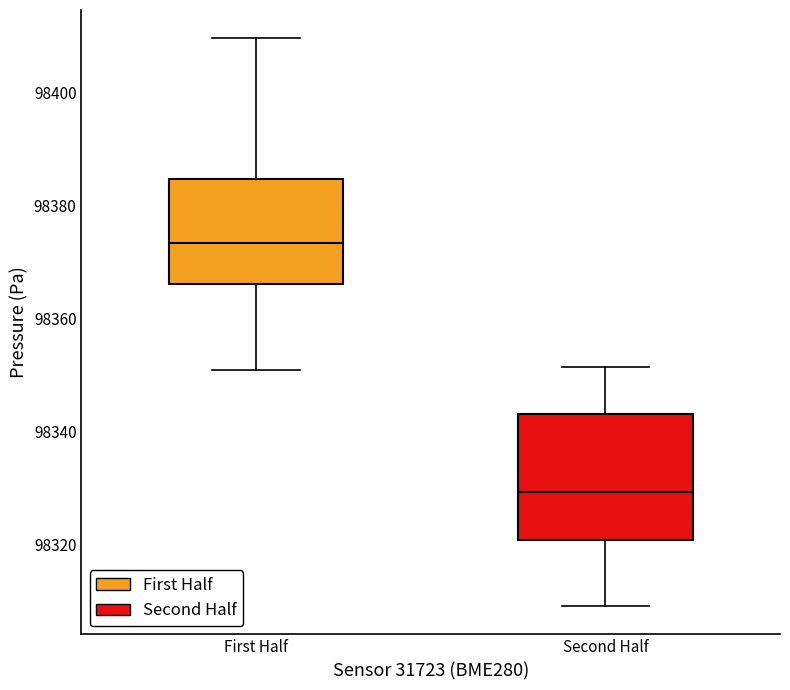

Which box's median line is the lowest?

Second Half